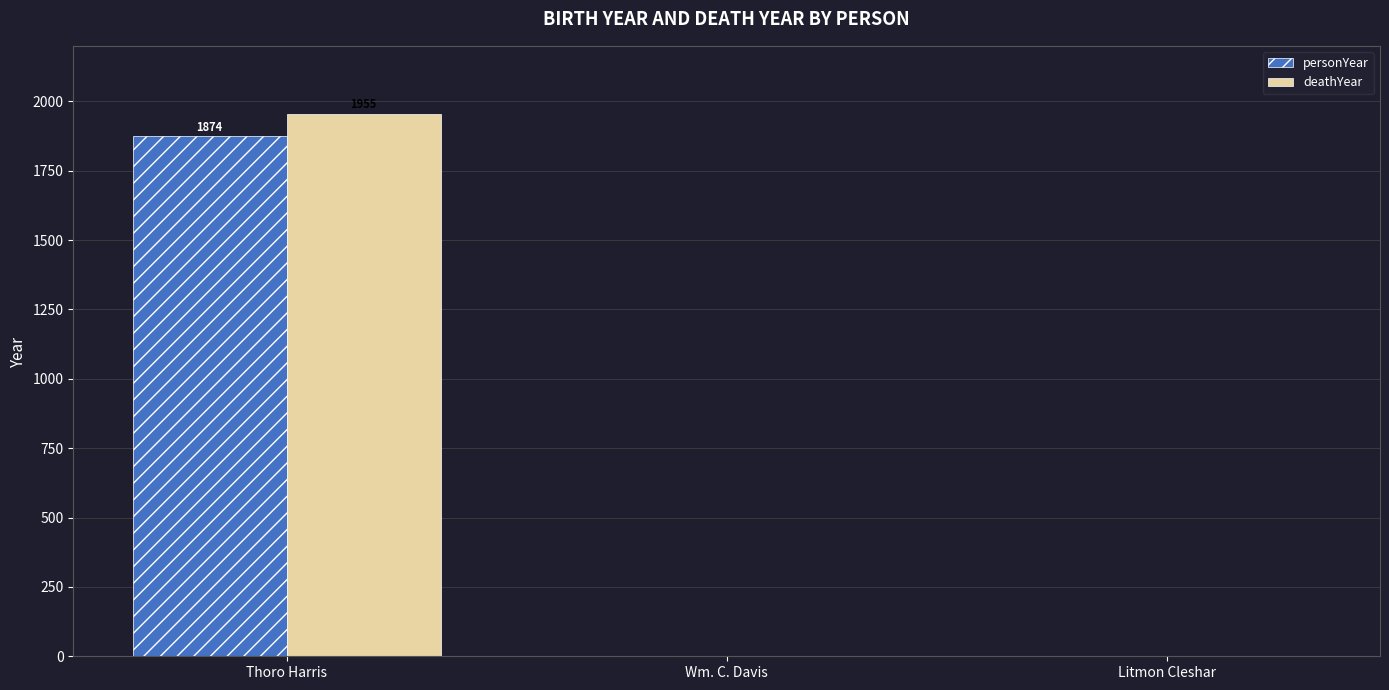

At which category is the sum across all series the highest?

Thoro Harris